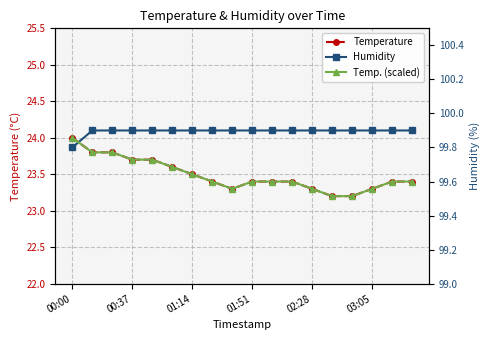

True or false: Temperature and Temp. (scaled) cross at least once.

False